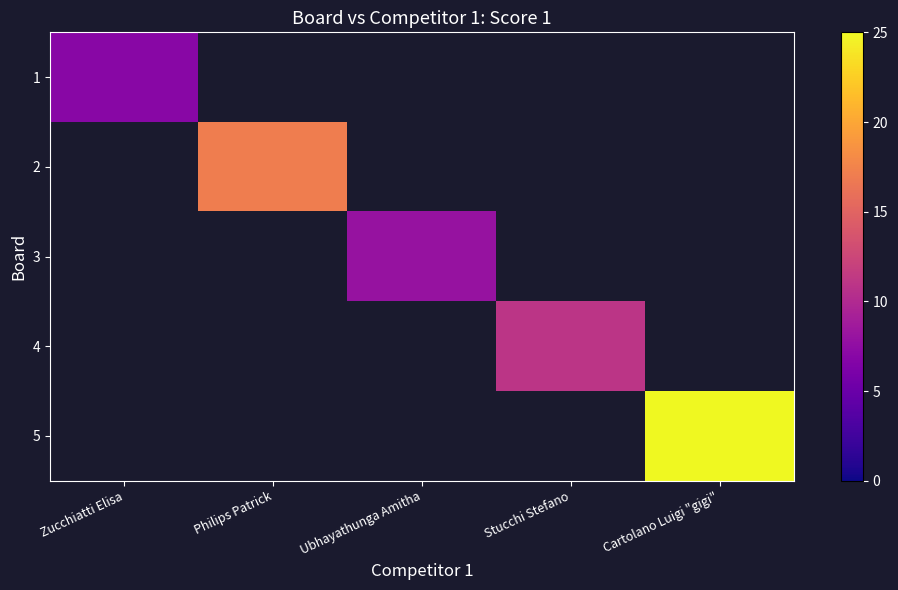

Rank the series by their average value, from lowest to highest.

1, 2, 3, 4, 5